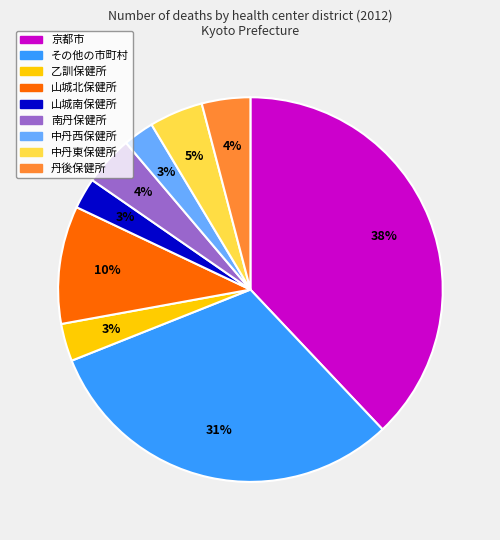

Is it true that 京都市 is 38% of the pie?

True